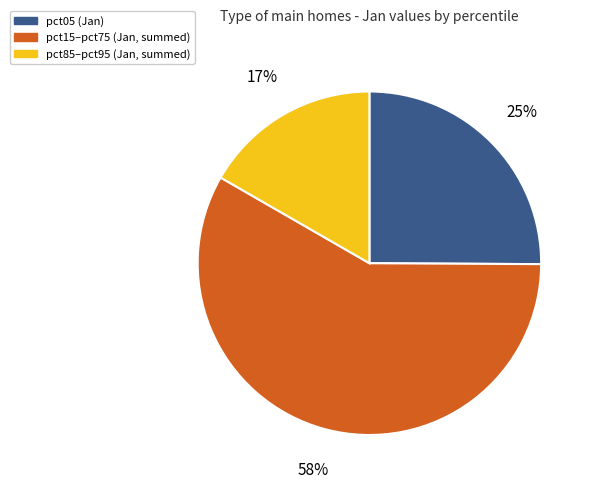

Is there any slice that represents more than half of the pie?

Yes